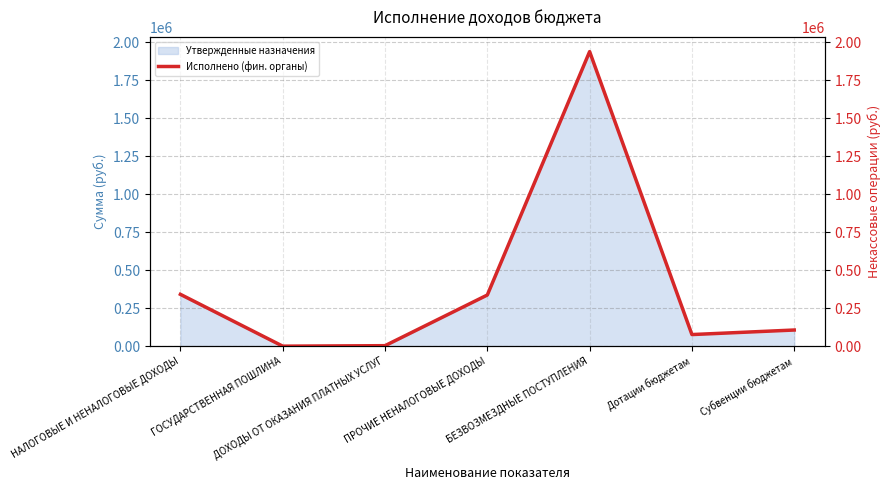

True or false: the data has more than 2 interior local peaks.

False